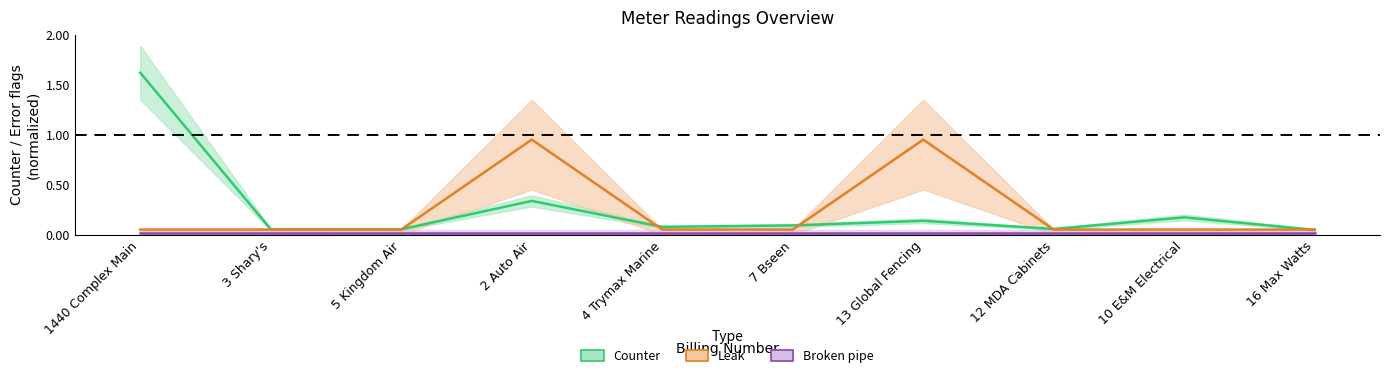

Which category has the lowest value in the Broken pipe series?

1440 Complex Main